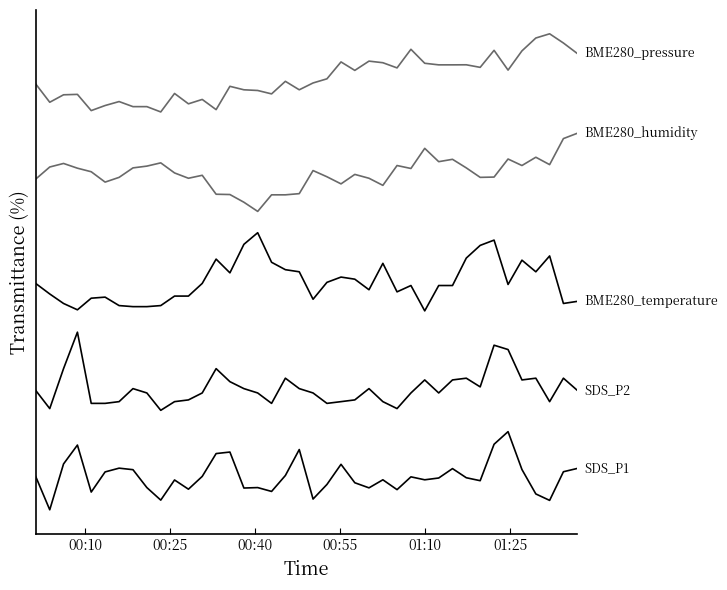

Does the chart display data point markers on the line(s)?

No